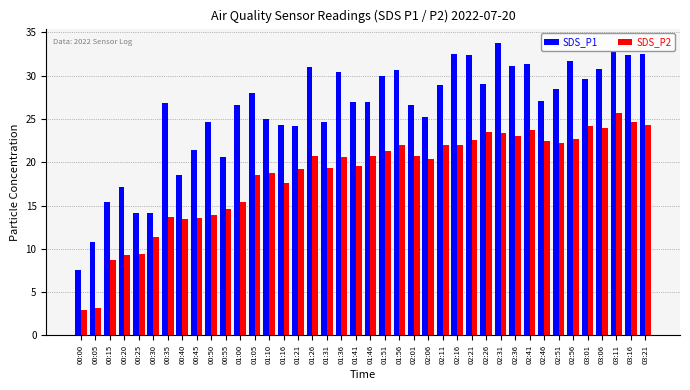

What is the spread (max minus min) of values at 02:16?

10.4